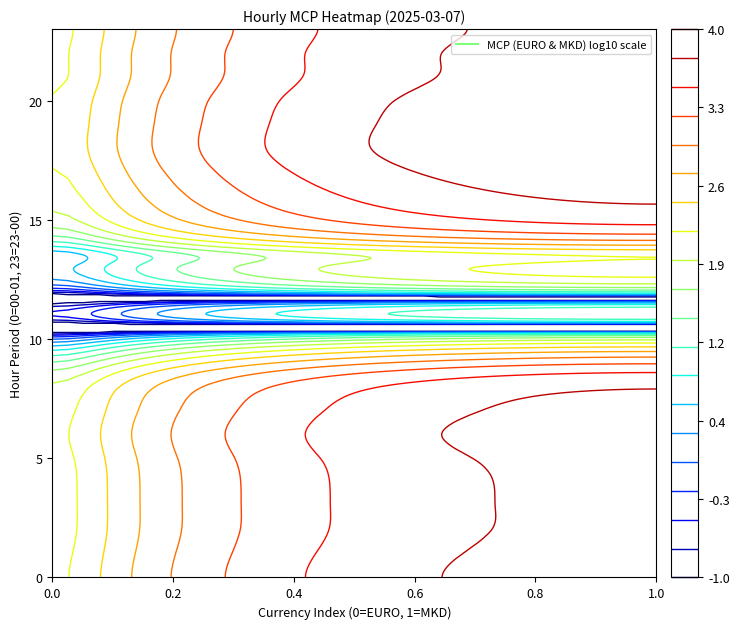

Between 0 and 1, which series saw the biggest shift?

18 - 19